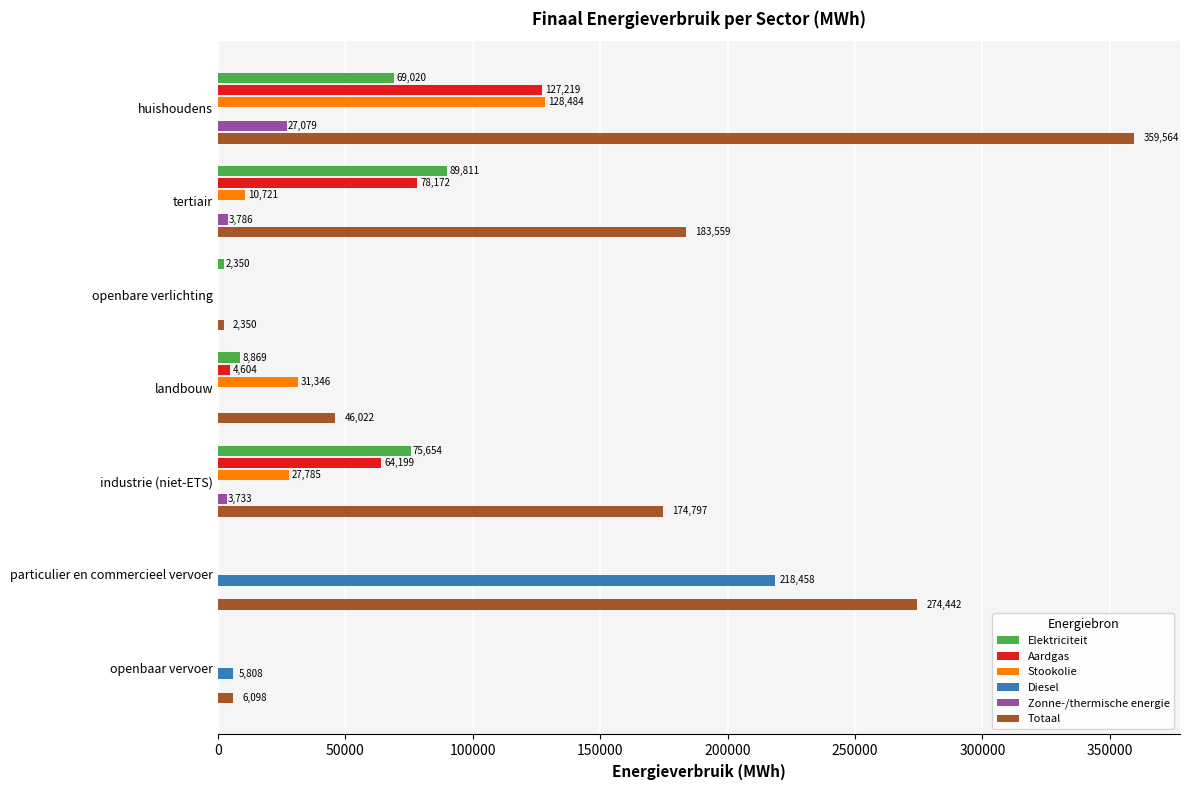

What is the highest value of the Aardgas series?

127219.2